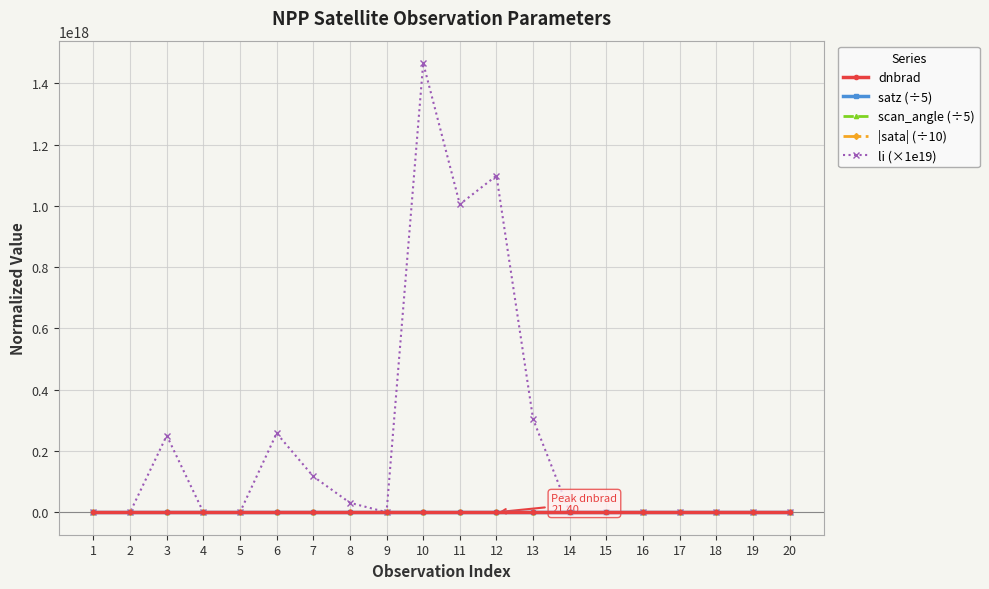

Where do |sata| (÷10) and dnbrad first cross each other?

1 and 2